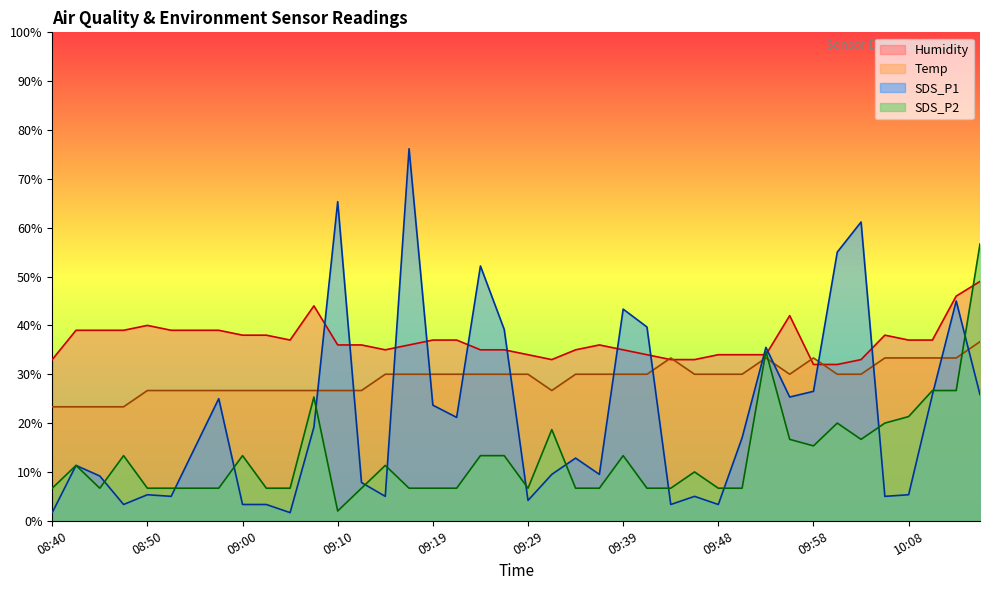

What is the sum of the SDS_P1 values at 09:36 and 10:06?

14.5